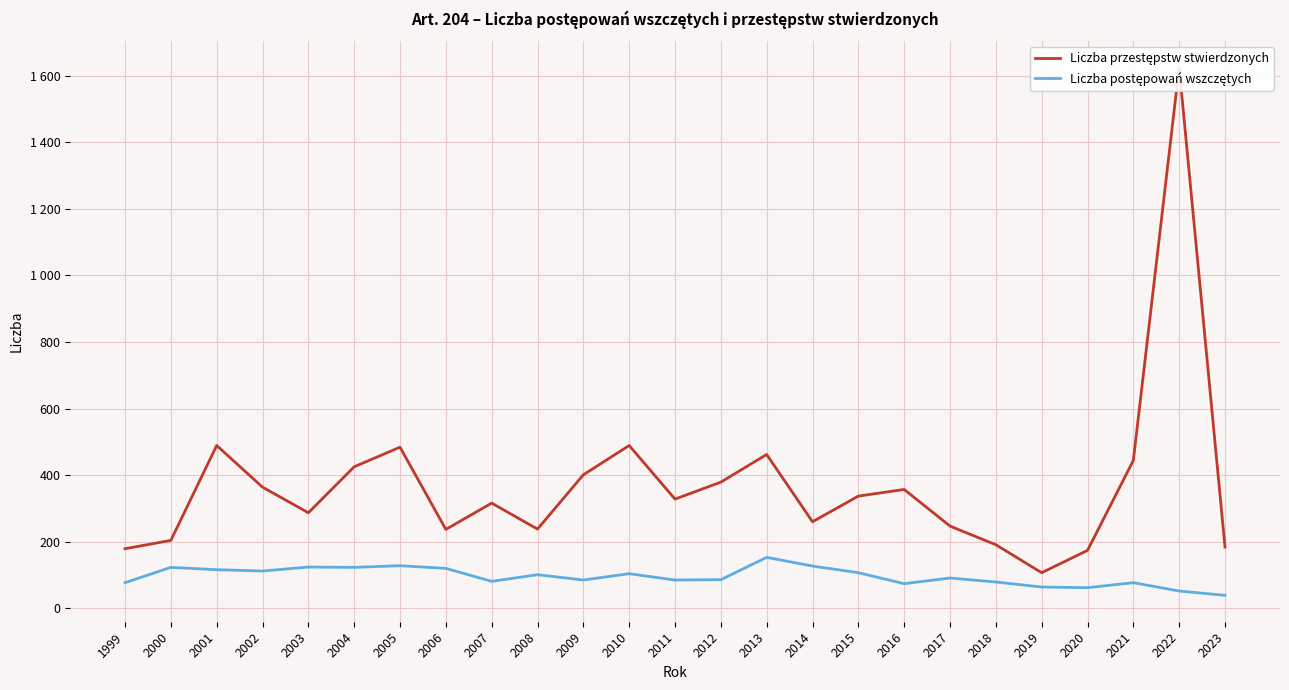

What is the sum of the Liczba przestępstw stwierdzonych values at 2006 and 2009?

638